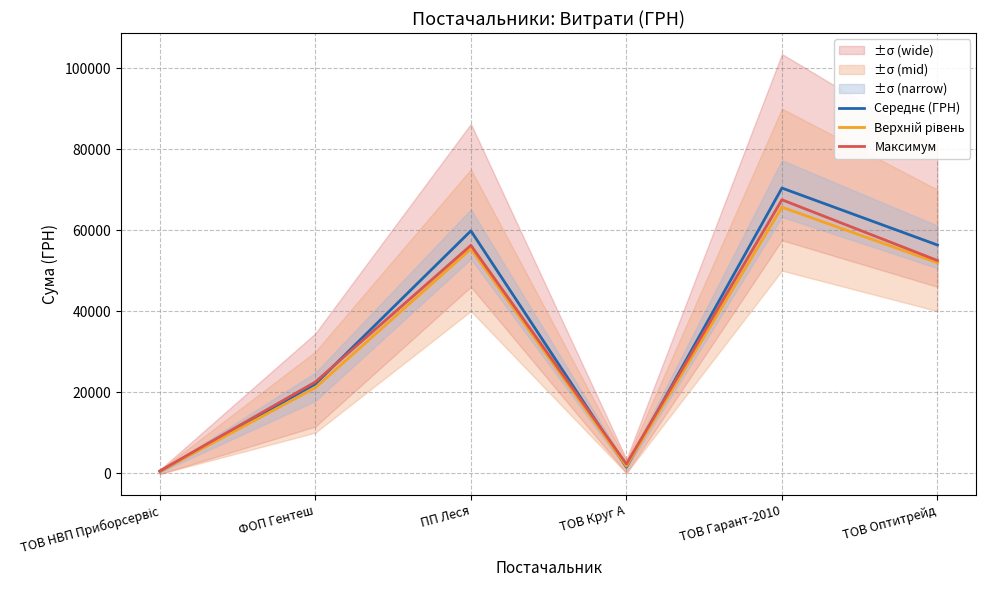

Which series ends up on top after the final intersection of Середнє (ГРН) and Максимум?

Середнє (ГРН)